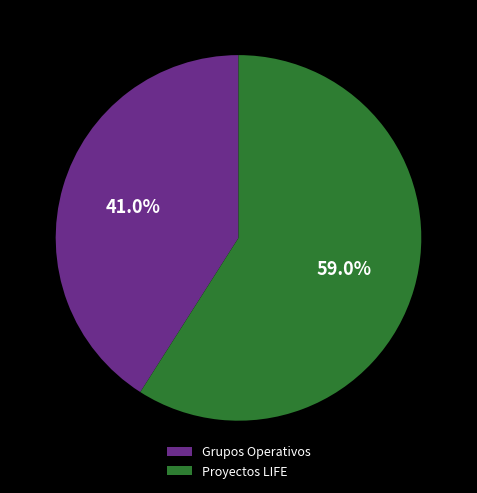

Combined, what portion of the pie is Grupos Operativos and Proyectos LIFE?

100.0%